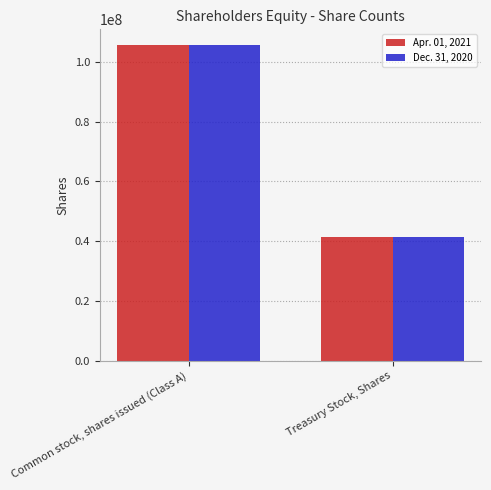

Reading left to right, what are all the values shown in this chart?

Apr. 01, 2021: Common stock, shares issued (Class A)=105438110	Treasury Stock, Shares=41523470
Dec. 31, 2020: Common stock, shares issued (Class A)=105542162	Treasury Stock, Shares=41523470